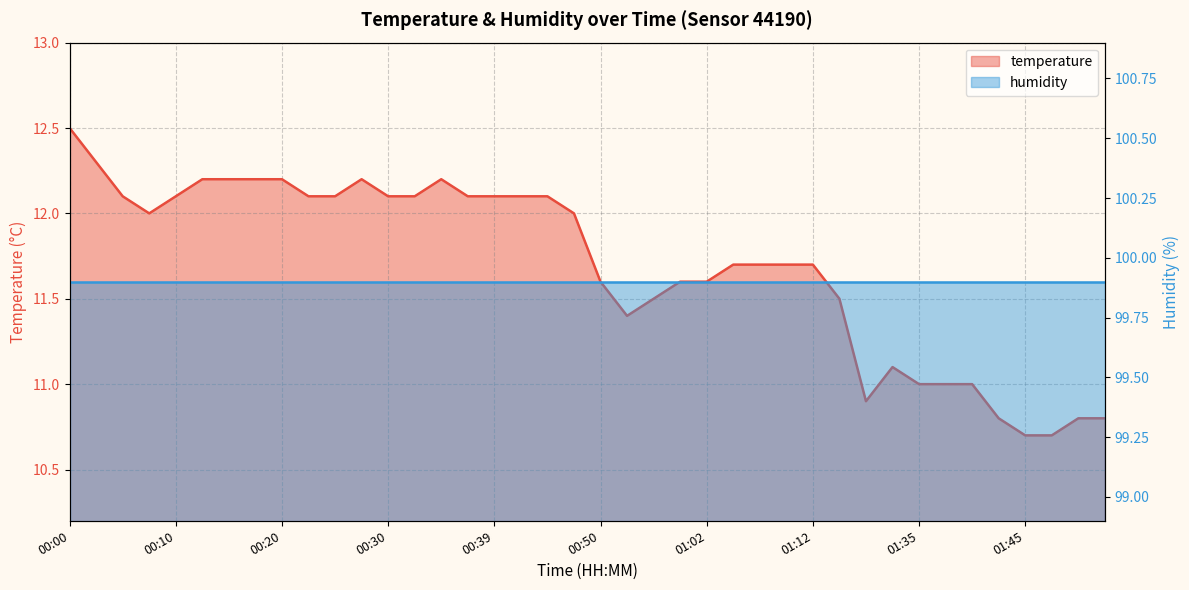

What is the maximum value shown in the chart?

12.5